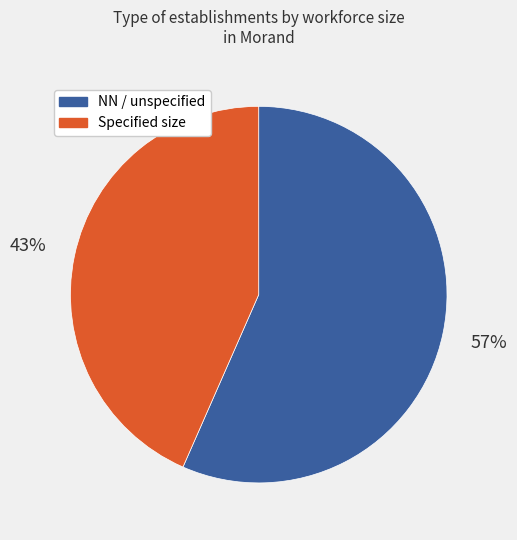

Rank the categories by value from highest to lowest.

NN / unspecified, Specified size